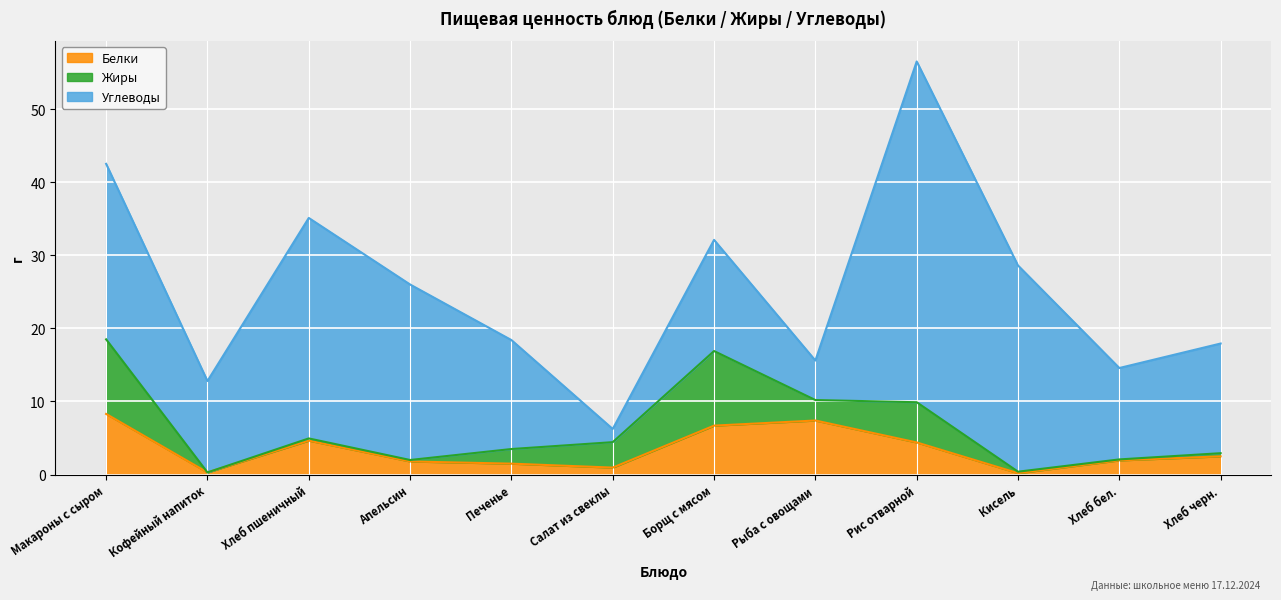

True or false: Углеводы and Белки intersect in this chart.

True